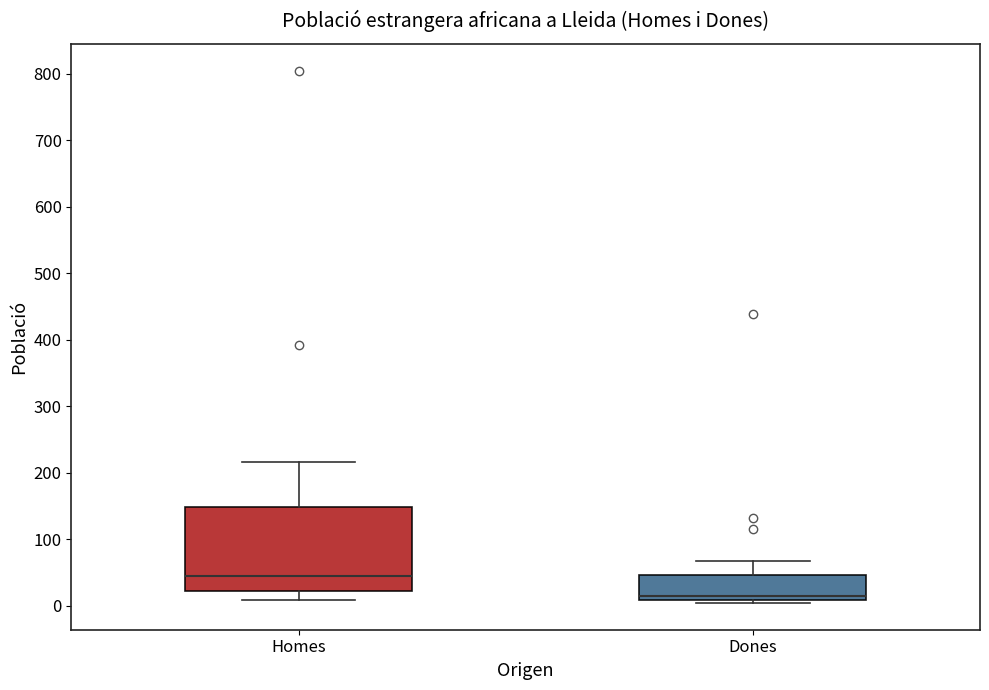

Comparing the boxes themselves (not the whiskers), which one is the tallest?

Homes